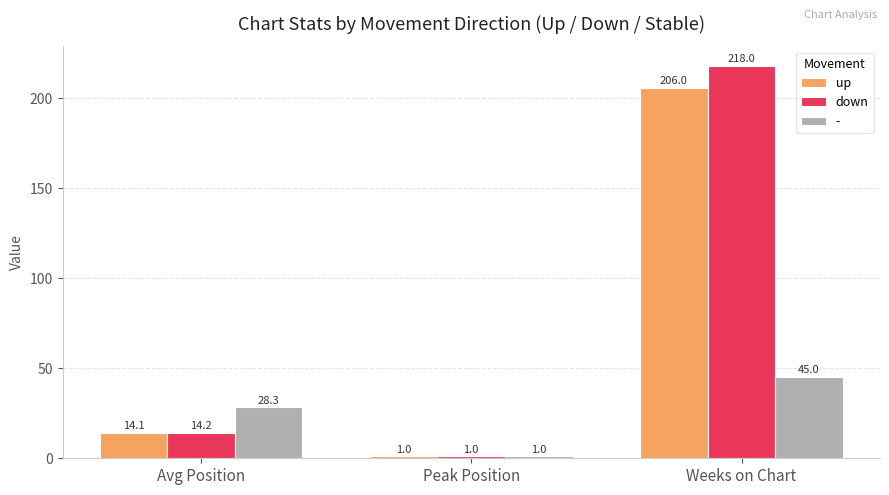

What is the difference between the maximum and minimum values in the down series?

217.0